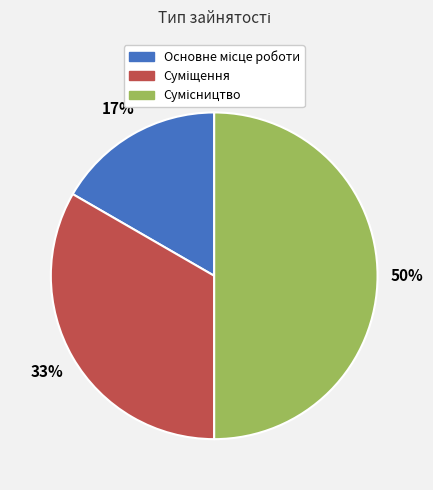

To the nearest percent, what is the difference between the largest and smallest slice percentages?

33%